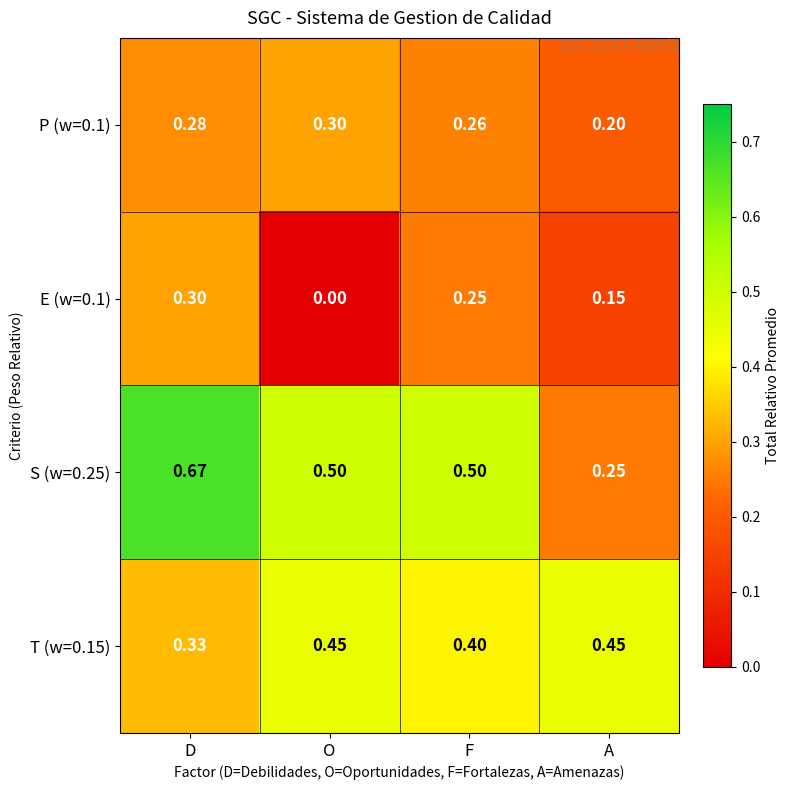

Which category has the lowest value across all series?

O